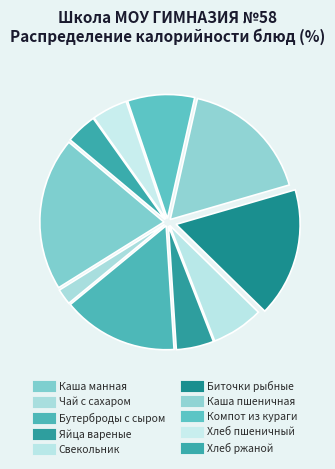

Which slice is the largest?

Каша манная вязкая